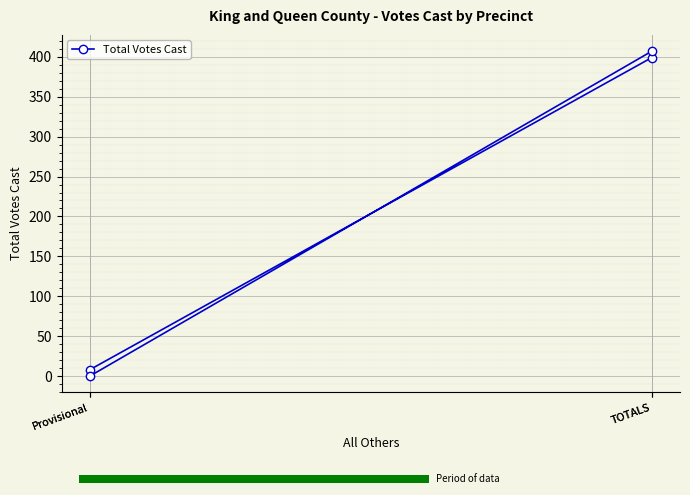

What is the sum of the values at Provisional and Provisional?

8